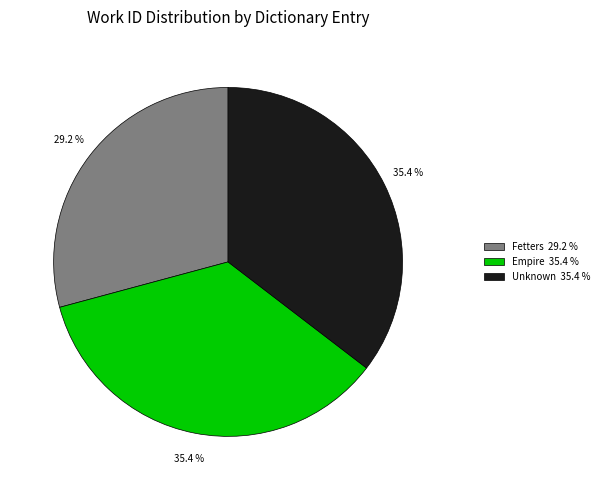

Is it true that Empire is 35% of the pie?

True